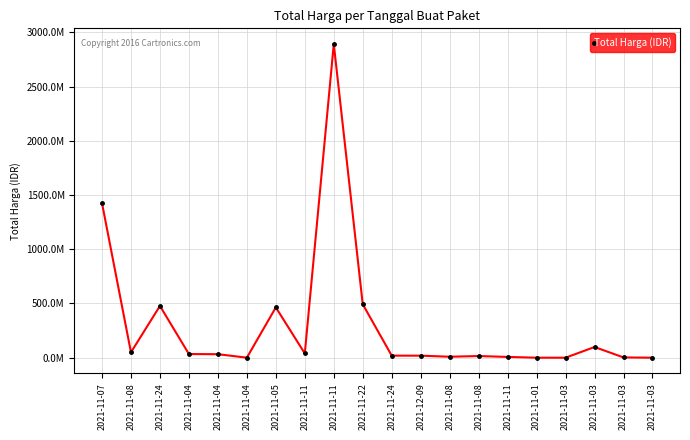

Where is the first local maximum?

2021-11-24